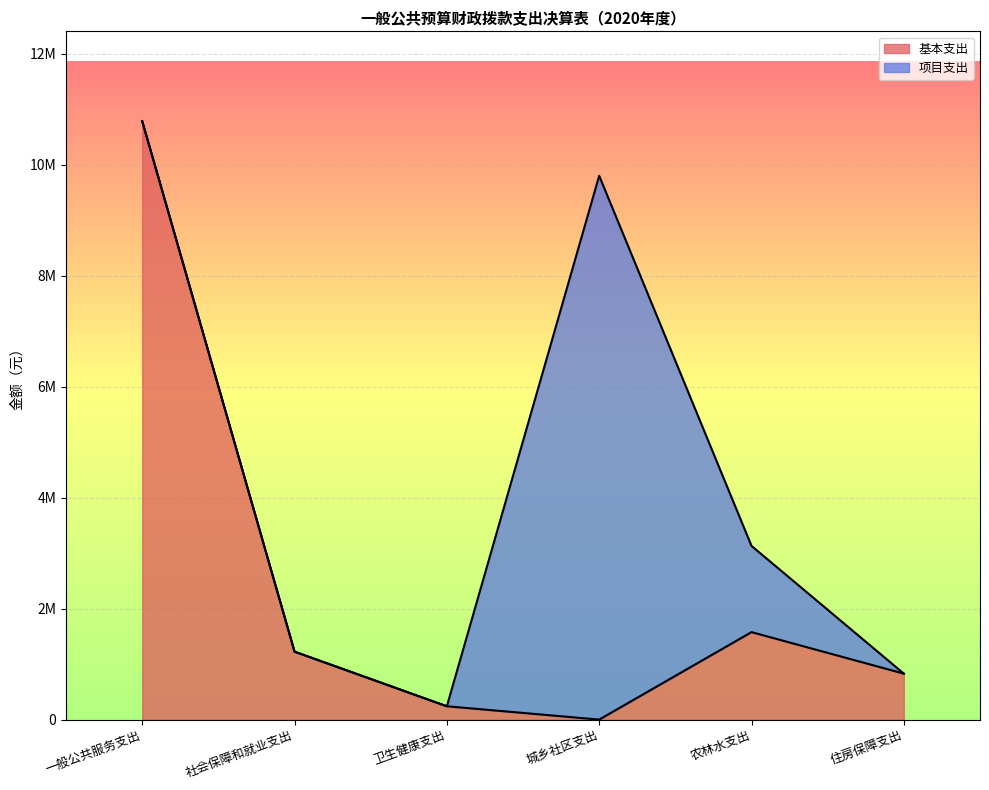

What is the sum of the values at 农林水支出 and 卫生健康支出?

1816200